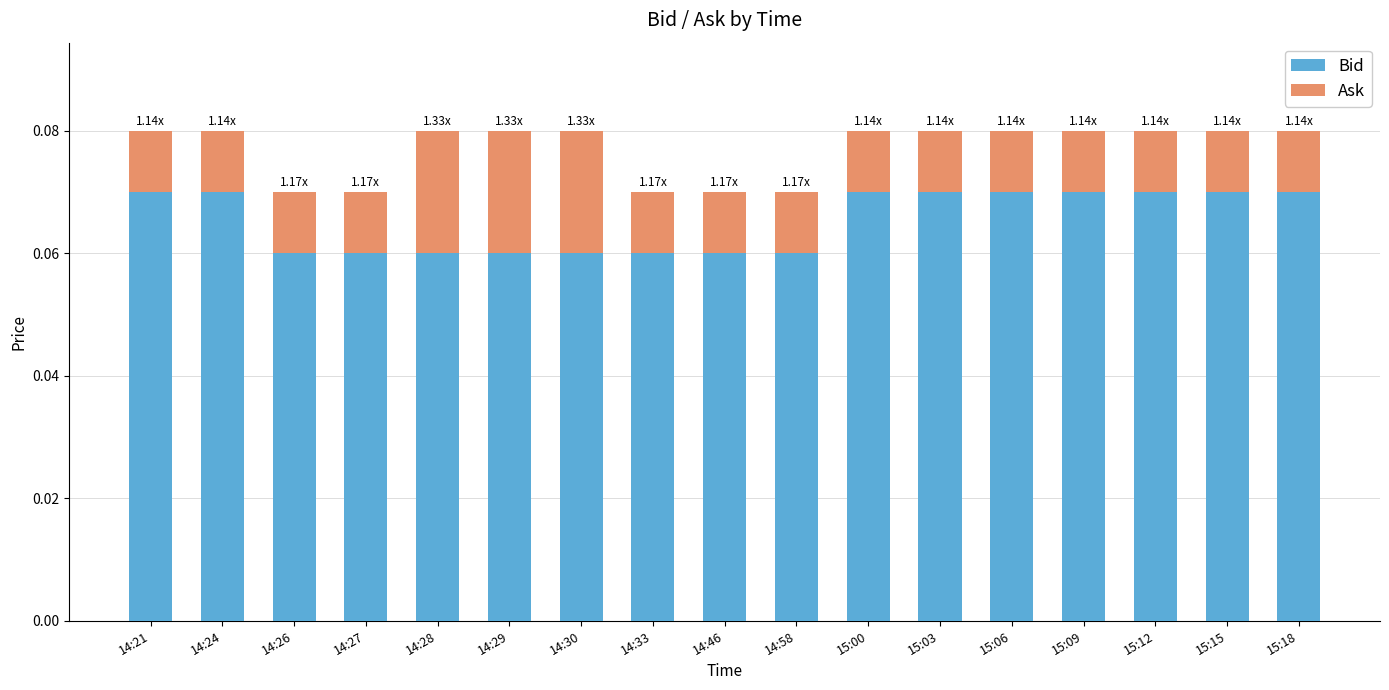

What is the sum of all Bid values?

1.1